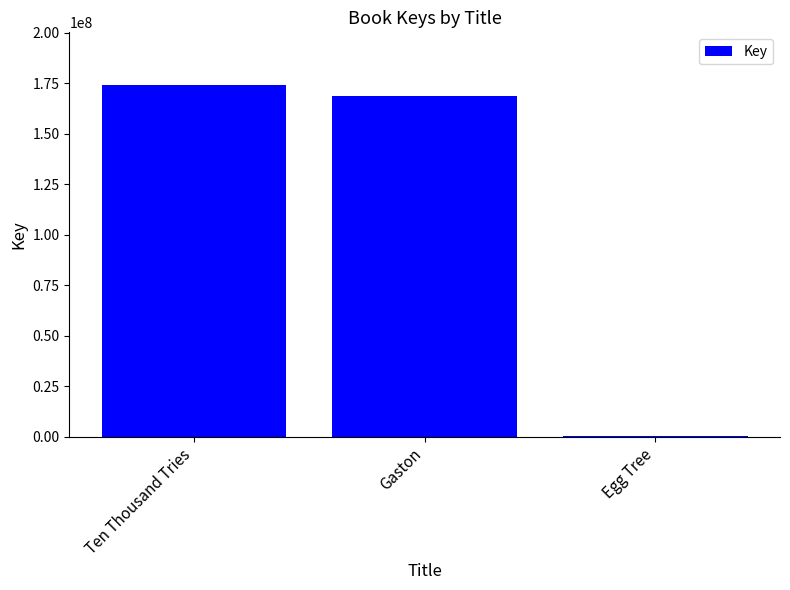

What is the change in value from Ten Thousand Tries to Gaston?

-5537576